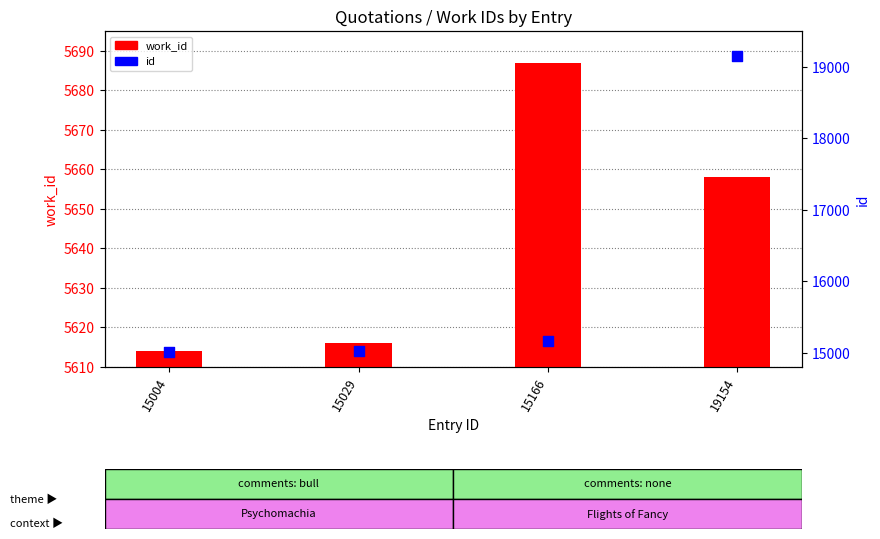

Which series has the largest total across all categories?

id